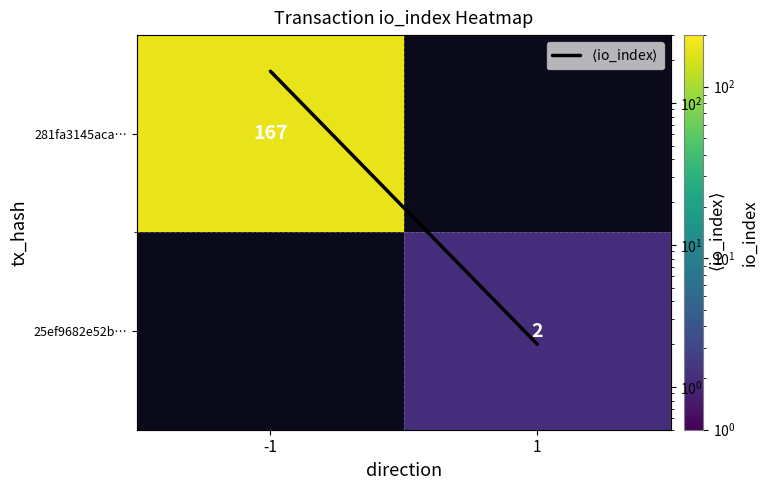

Is the value of $\langle$io_index$\rangle$ at -1 greater than the value of 25ef9682e52b… at -1?

No